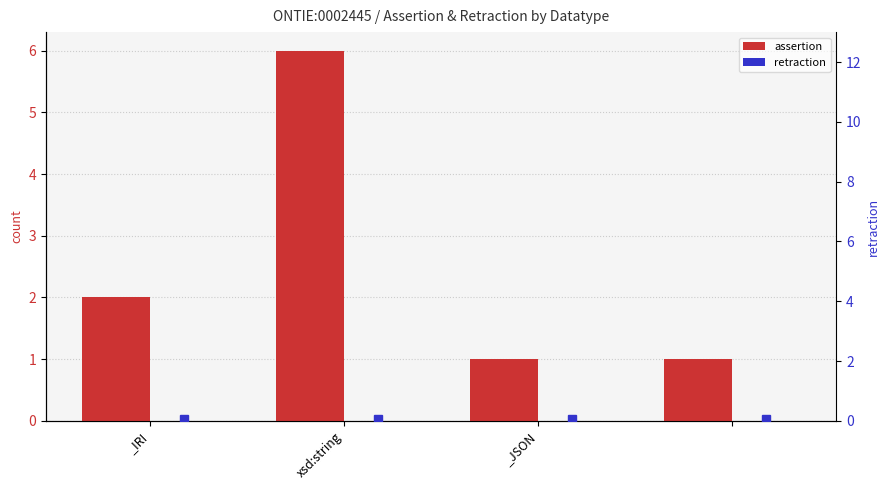

What is the label of the 3rd bar from the right?

xsd:string